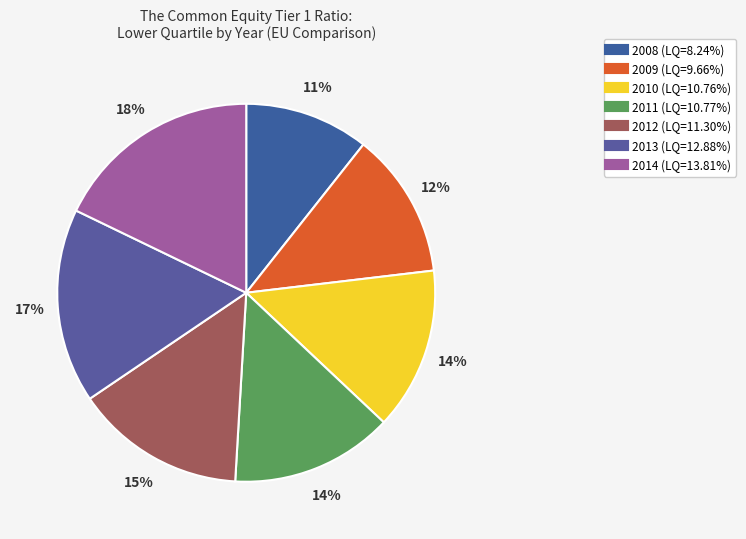

Is 2009 the majority of the pie?

No